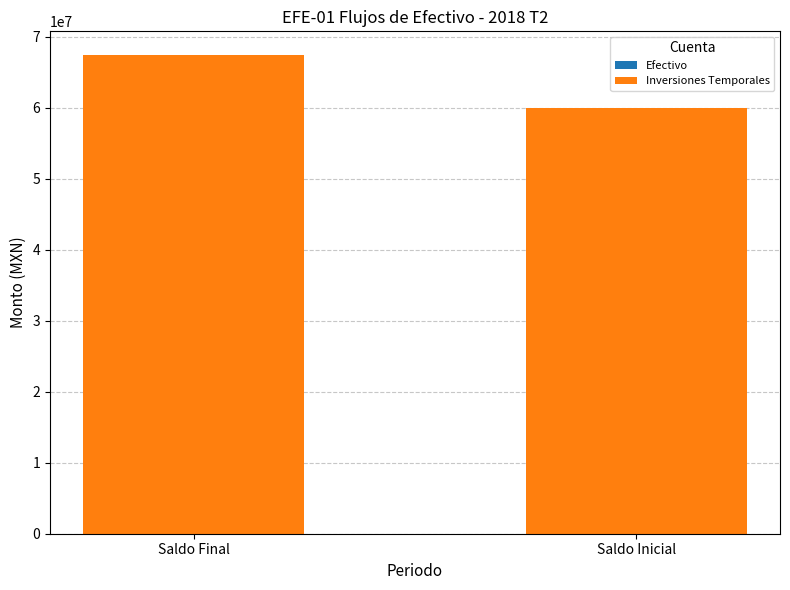

At which category is the sum across all series the highest?

Saldo Final